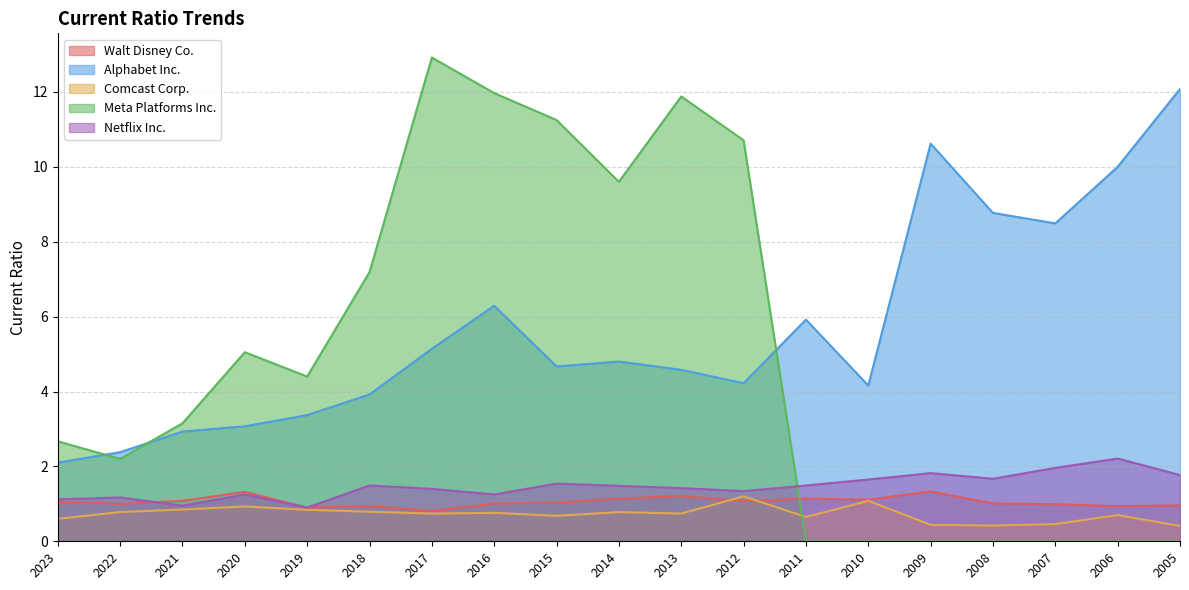

Is the value of Comcast Corp. at 2012 greater than the value of Walt Disney Co. at 2007?

Yes